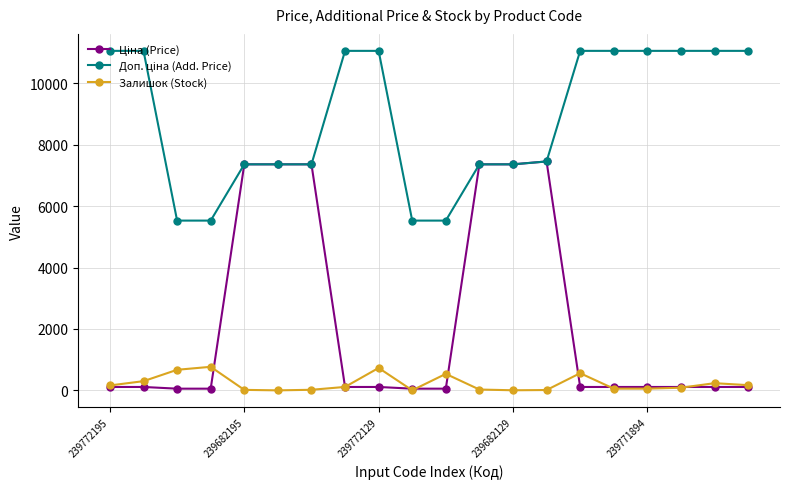

True or false: Залишок (Stock) has more than 2 interior local peaks.

True